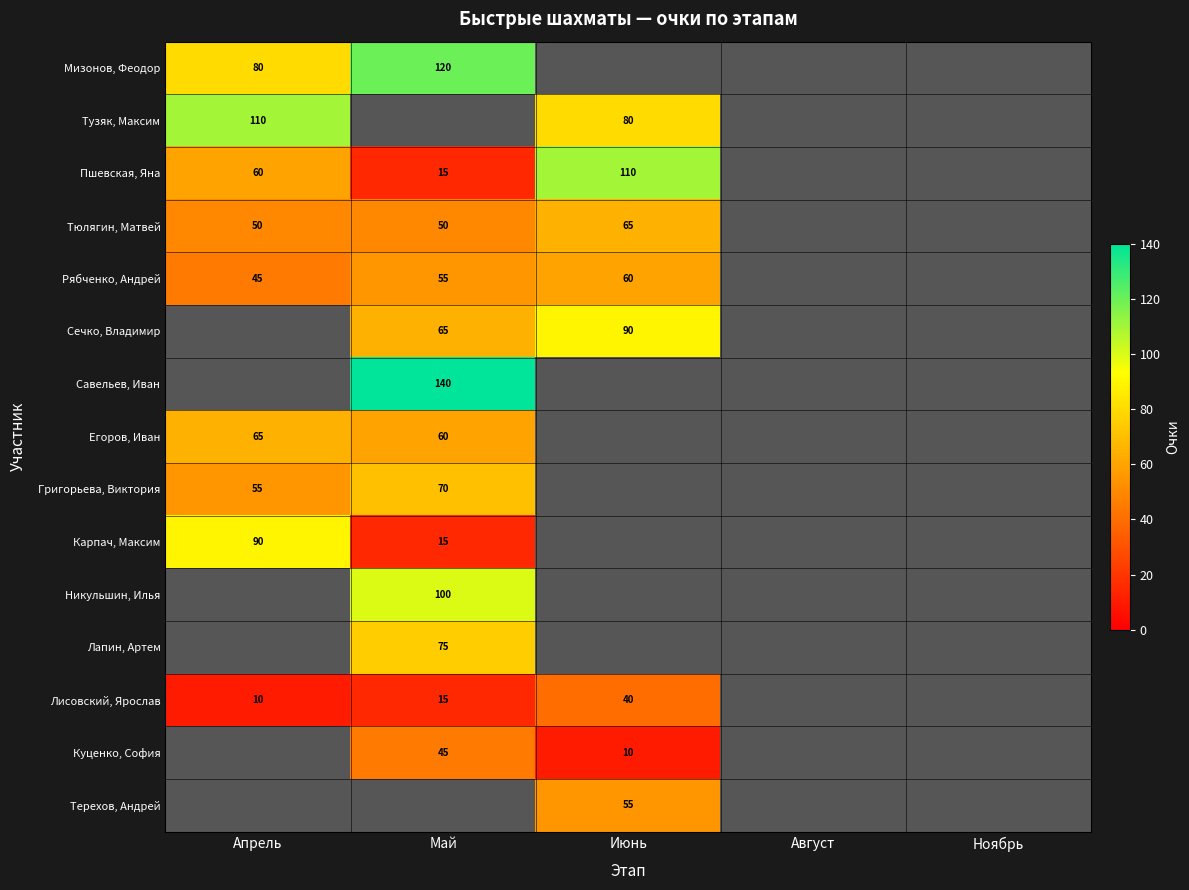

Is it true that Савельев, Иван equals 242 at Май?

False